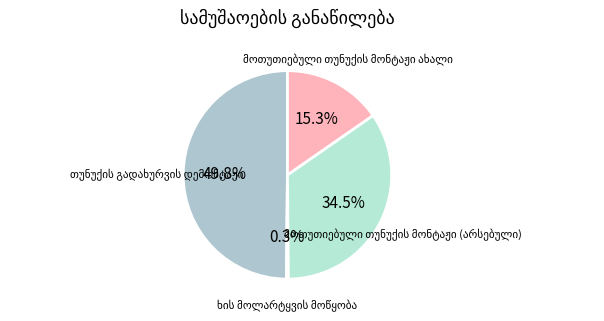

Which category has the smallest portion of the pie?

ხის მოლარტყვის მოწყობა